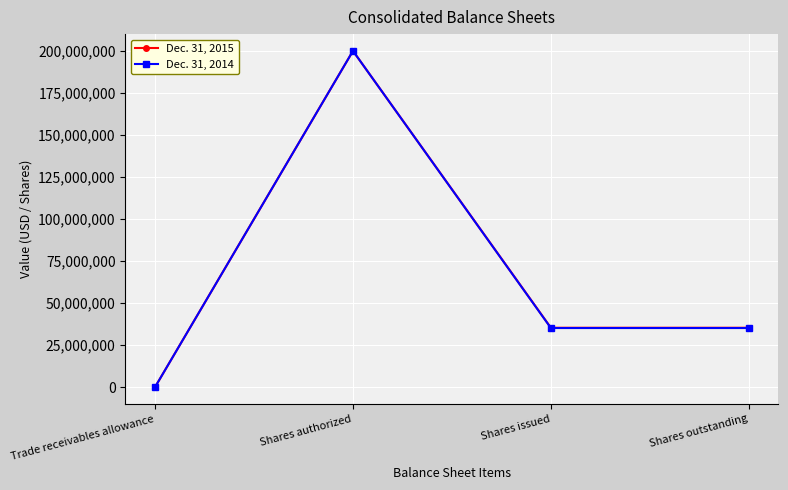

At which category does Dec. 31, 2015 reach its first local peak?

Shares authorized